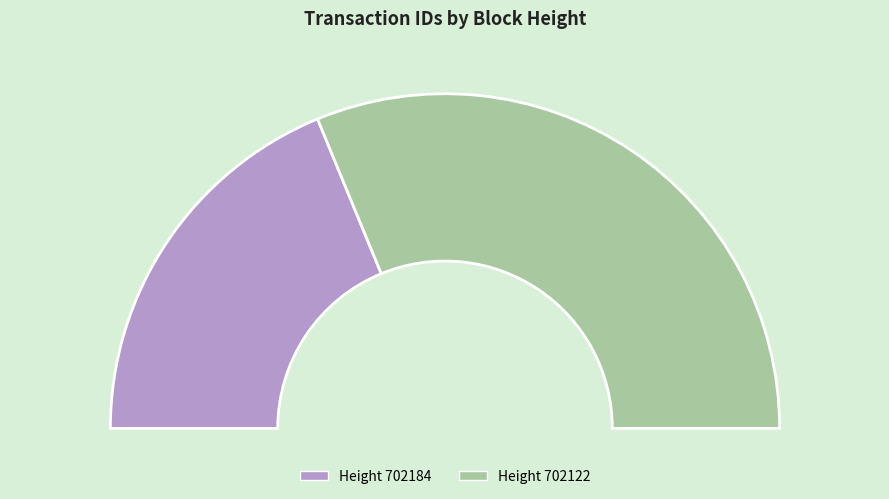

Which category accounts for the majority?

702122